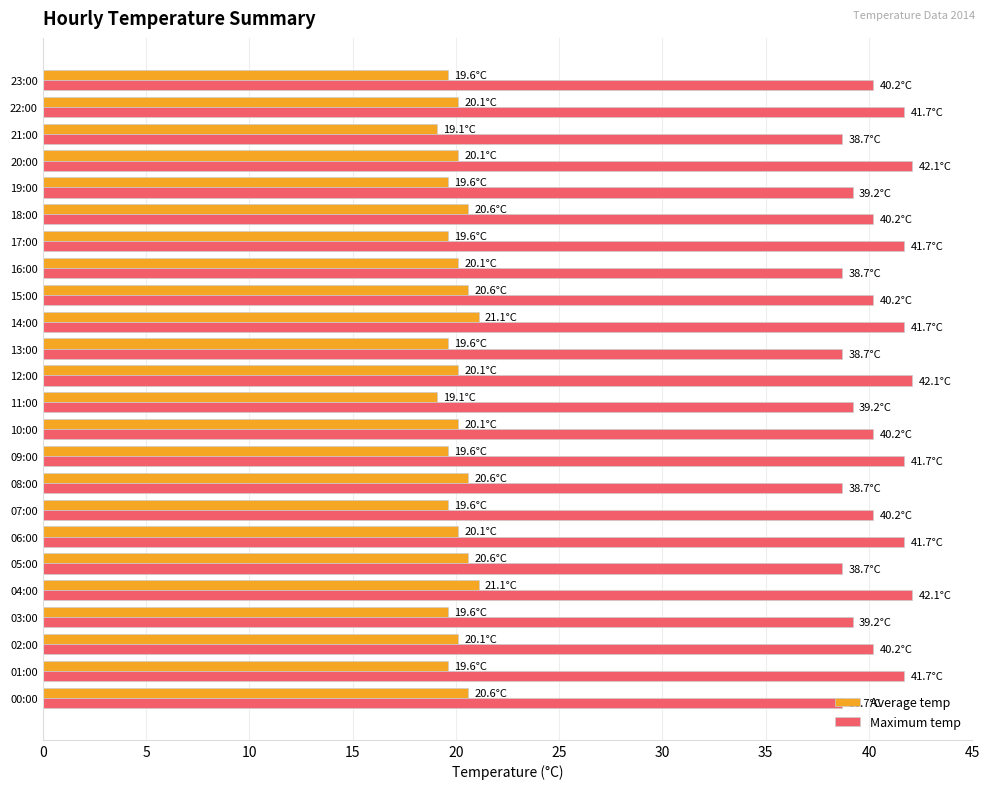

What is the sum of all Maximum temp values?

967.5